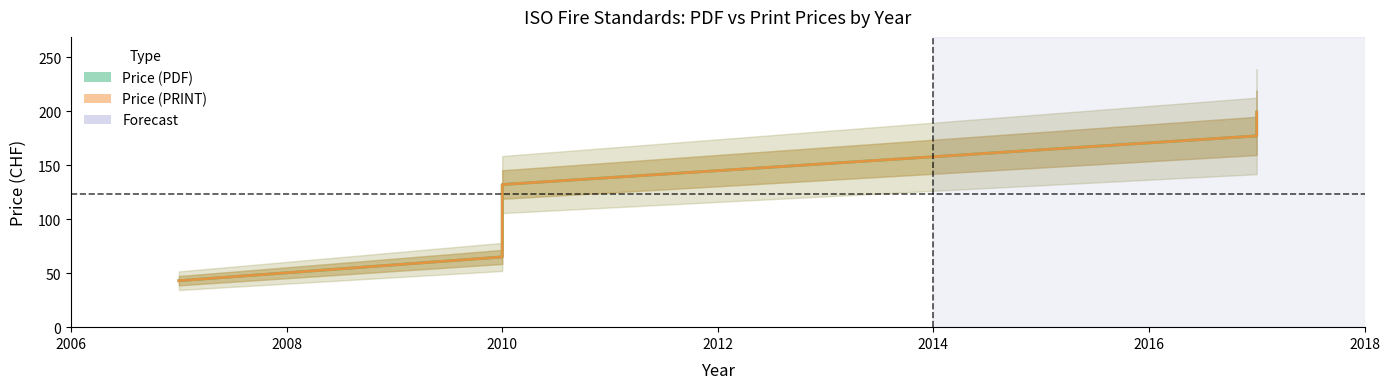

How many lines are shown in the chart?

2